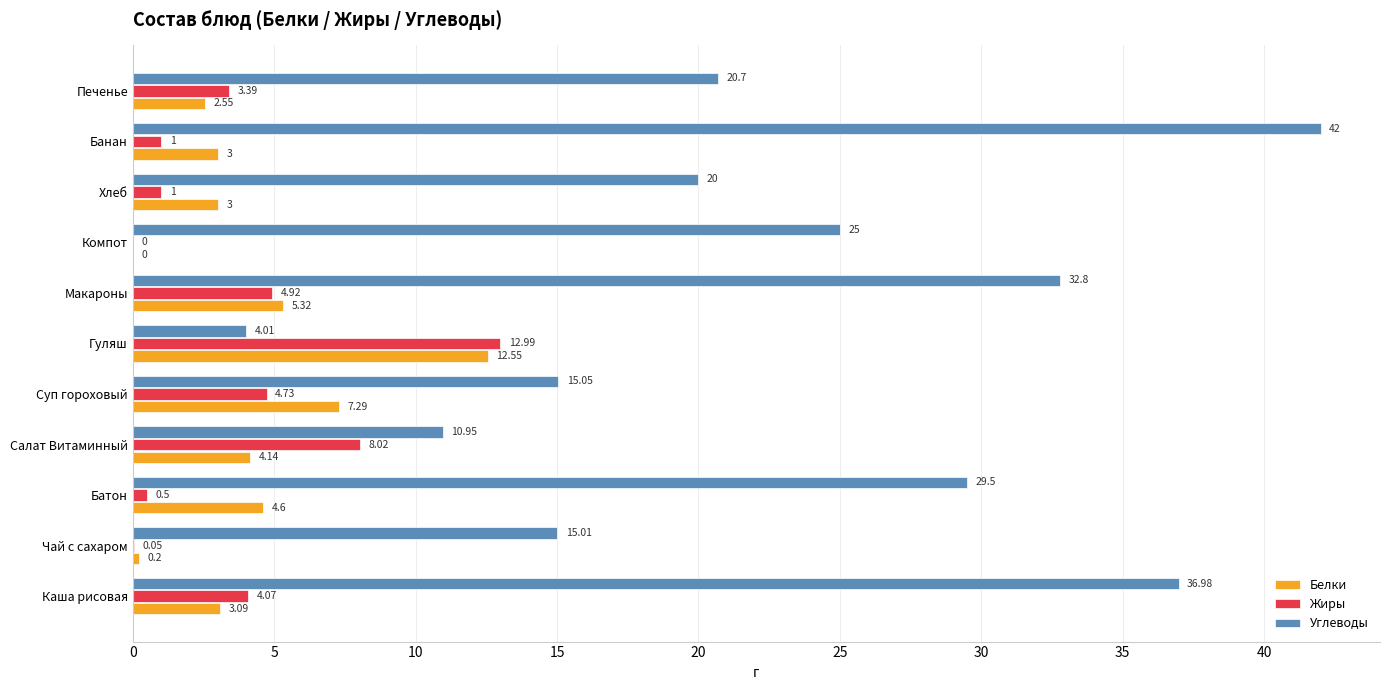

What is the sum of all Жиры values?

40.7